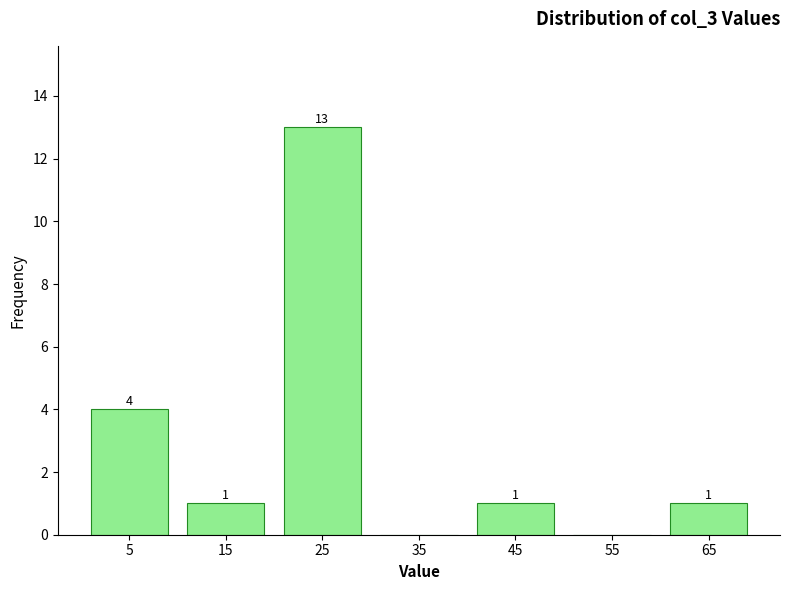

Which range on the x-axis has the tallest bar?

20 to 30